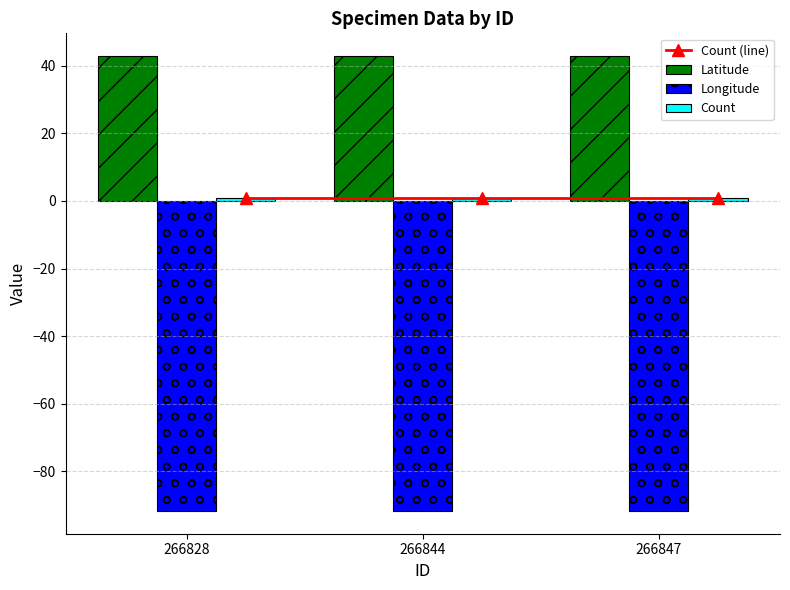

What is the value of the Latitude bar at the 2nd from the left?

42.9